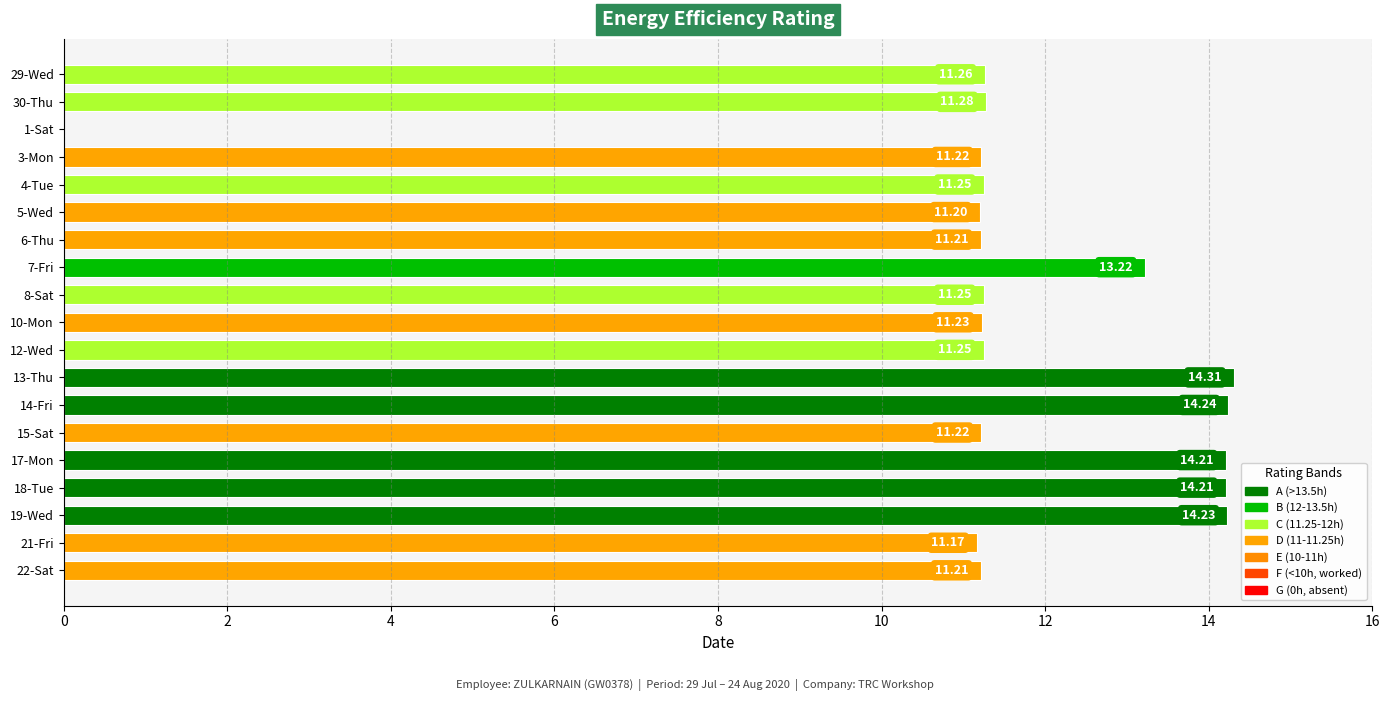

What is the sum of all values?

219.2